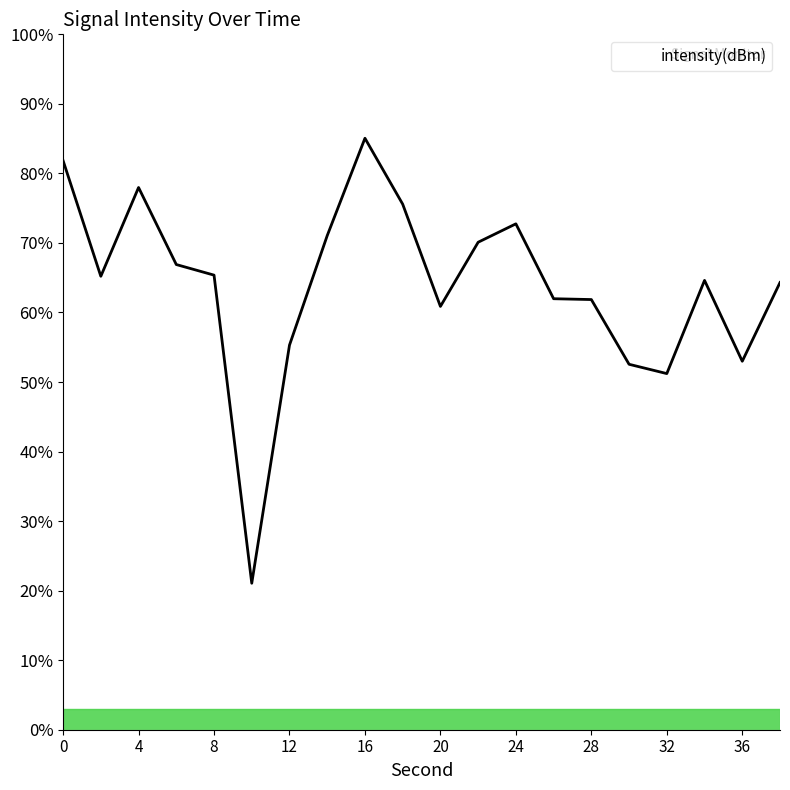

What is the greatest value displayed?

85.1